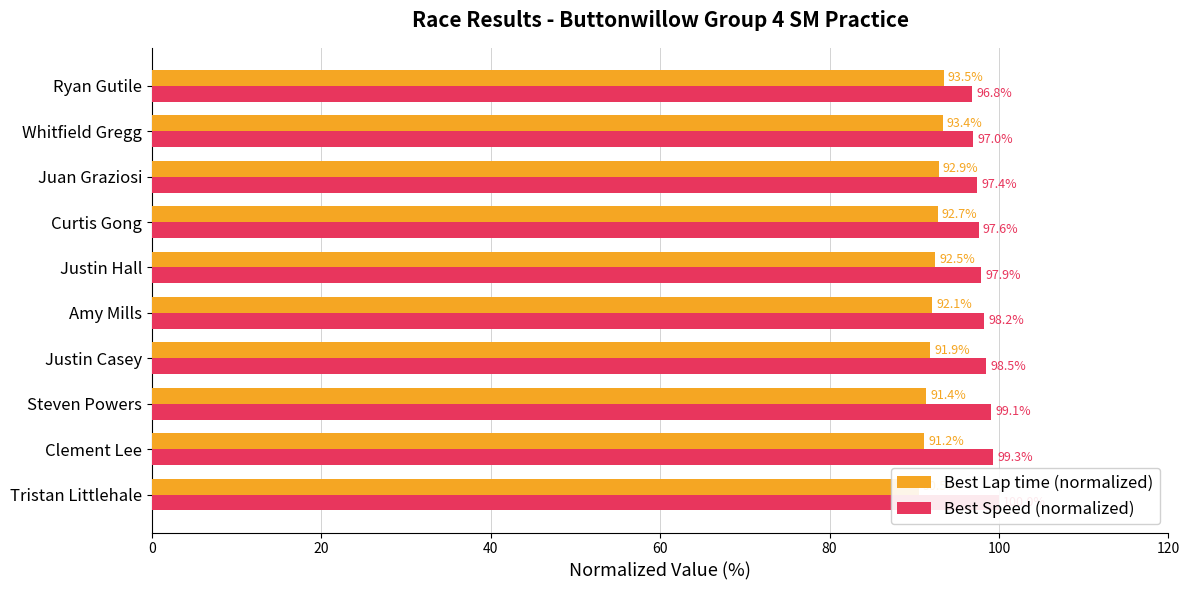

How many values in the Best Lap time (normalized) series are below 92?

4